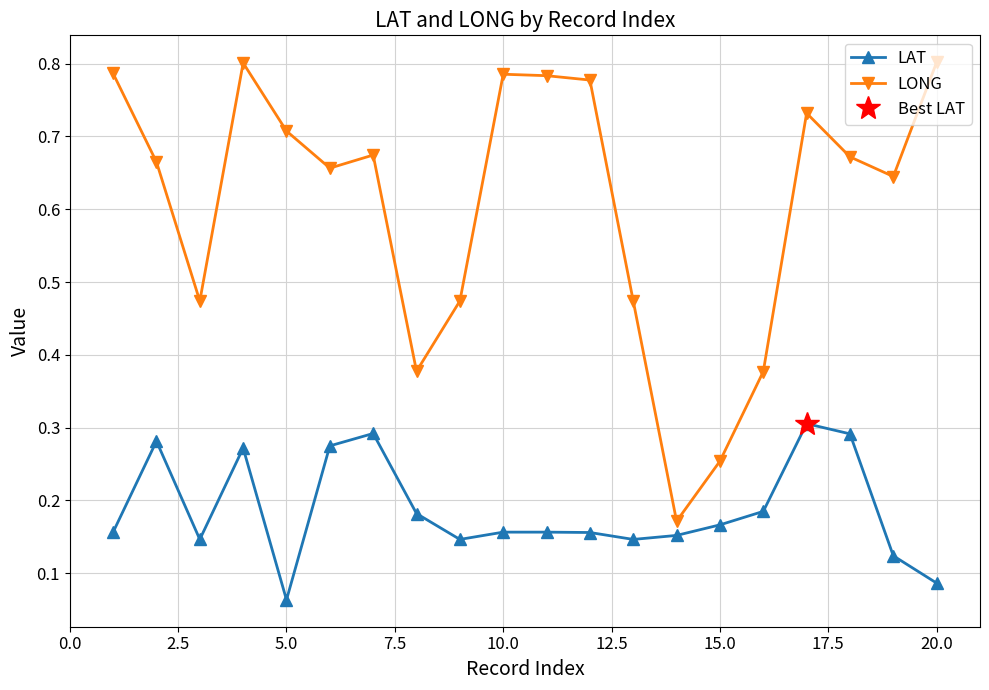

Where is LAT nearest to the value 0?

5.0